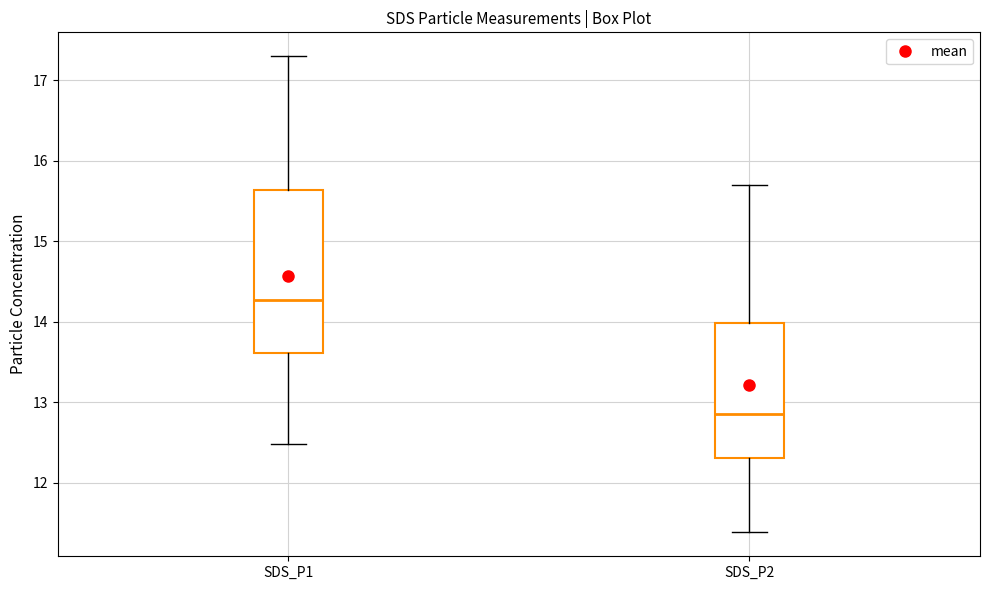

Where does the upper whisker of the box for SDS_P1 end on the y-axis? The values are not printed on the chart, so give them approximately, as read against the axis.

17.3